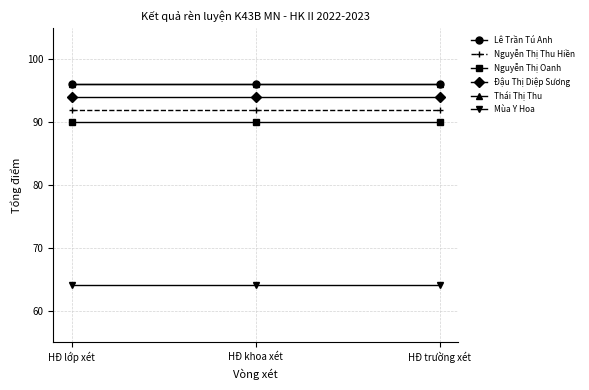

Which series has the widest spread of values?

Lê Trần Tú Anh